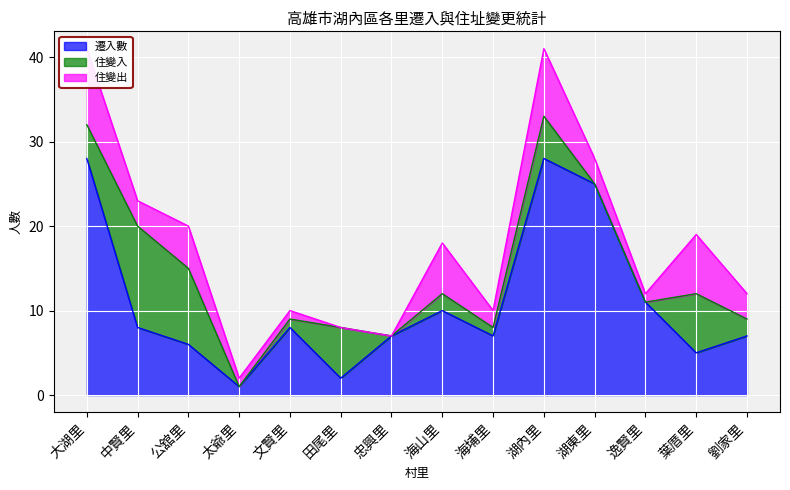

True or false: 住變入 has a value of 2 at 海山里.

True